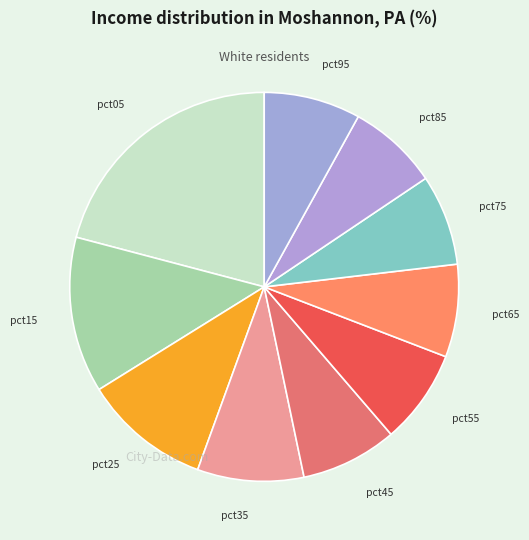

The pct85 slice represents 8% of the pie. True or false?

True